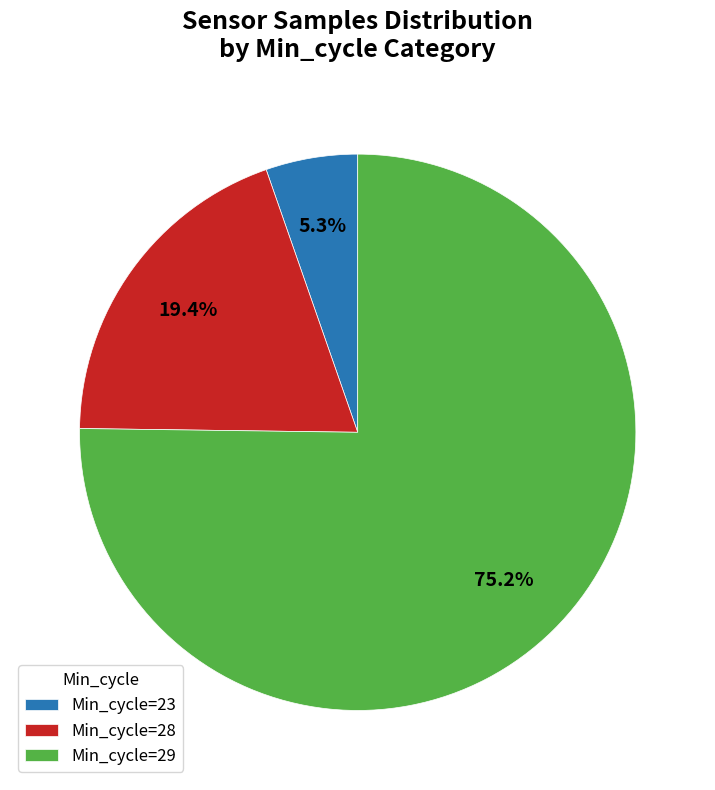

Rank the categories by value from highest to lowest.

Min_cycle=29, Min_cycle=28, Min_cycle=23